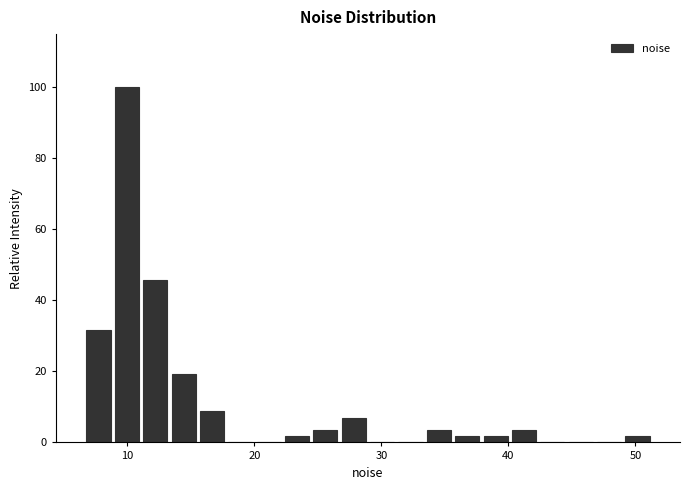

Read against the x-axis, roughly where is the centre of the tallest bar?

10